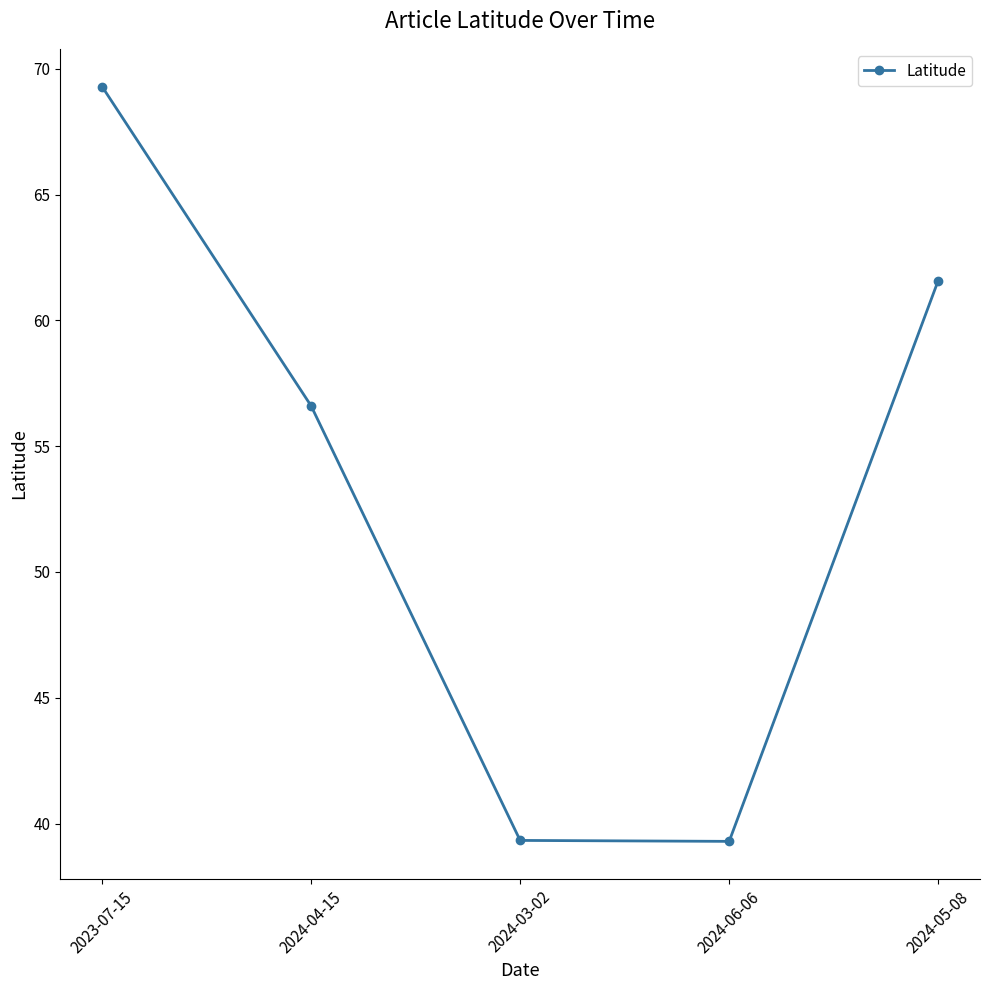

Reading left to right, transcribe all the data shown in this chart.

2023-07-15=69.3	2024-04-15=56.6	2024-03-02=39.3	2024-06-06=39.3	2024-05-08=61.6